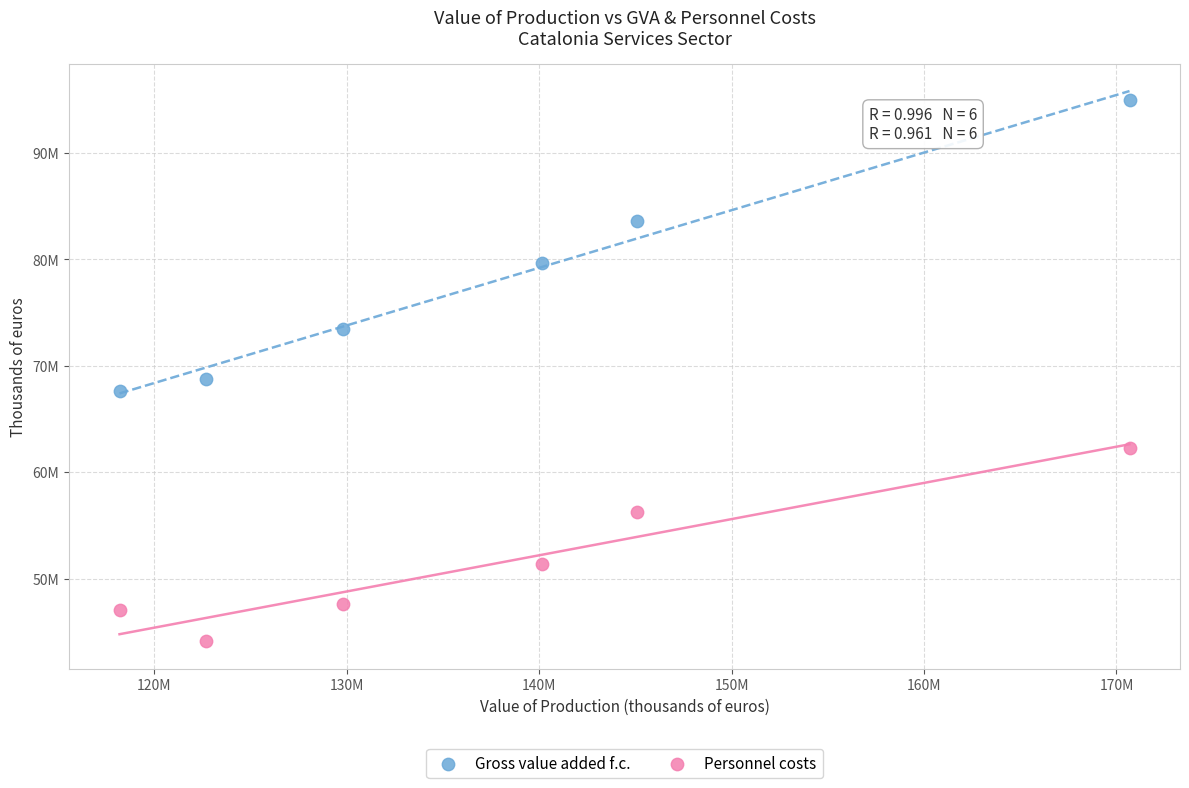

Which series contains the lowest Y value?

Personnel costs